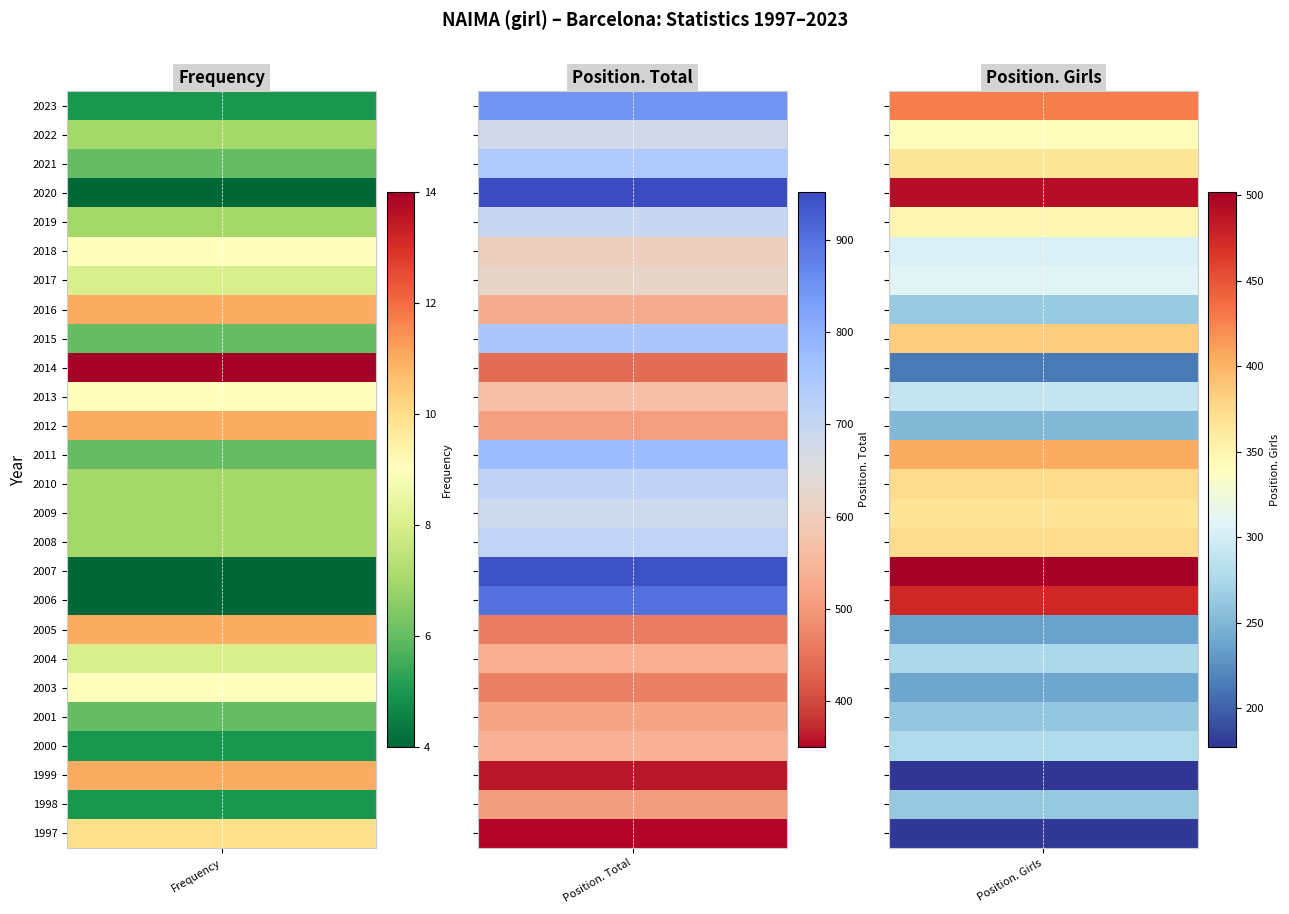

At which category is the sum across all series the highest?

2007